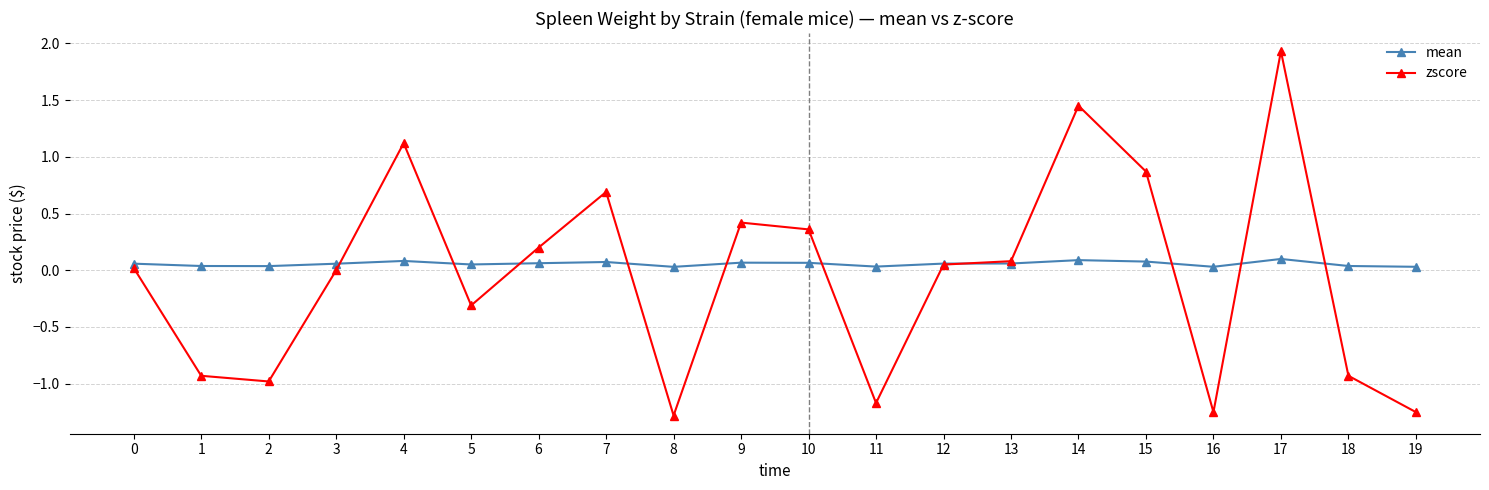

Where do mean and zscore first cross each other?

3 and 4